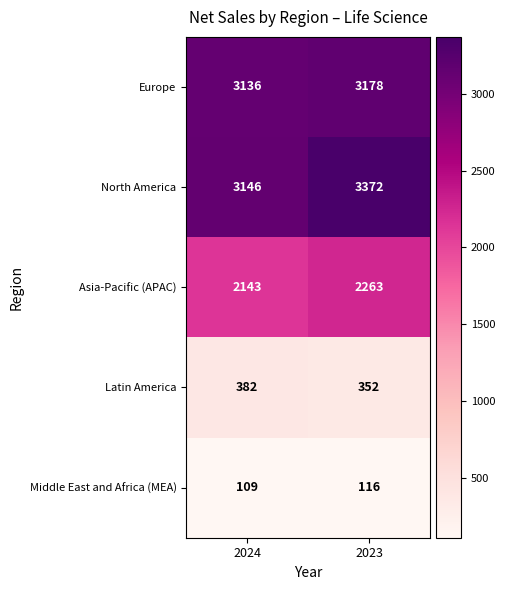

At which category is the sum across all series the highest?

2023